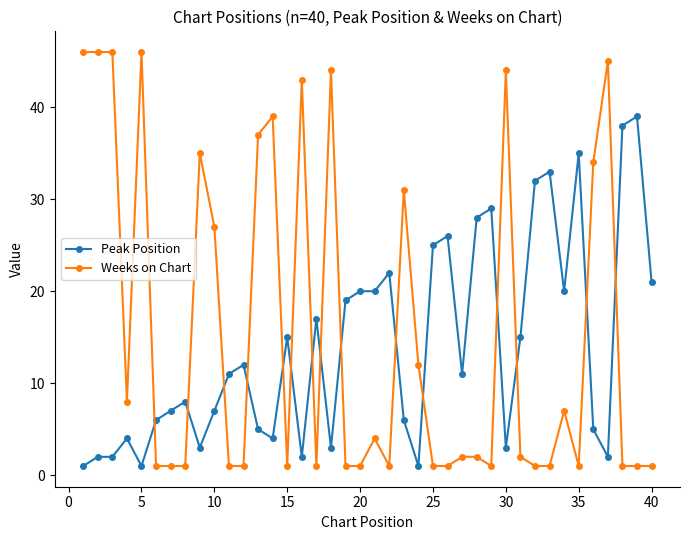

What is the difference between the maximum and minimum values in the Peak Position series?

38